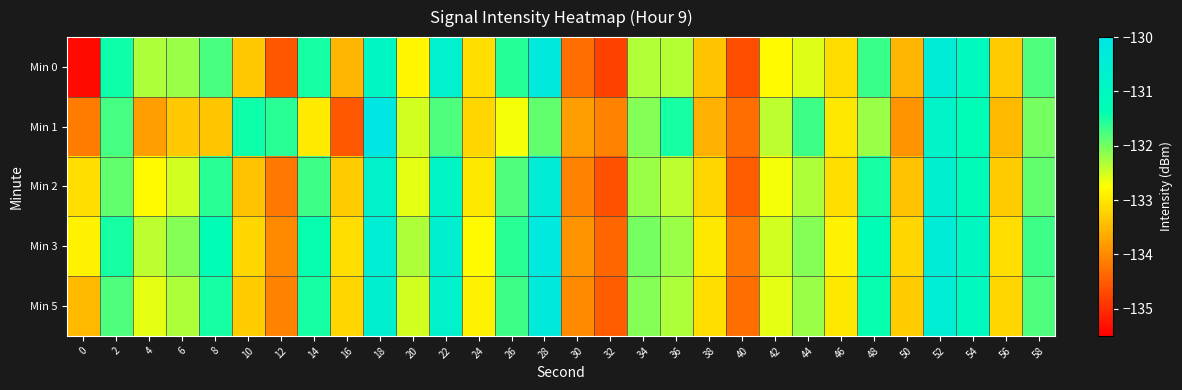

At which category is the sum across all series the highest?

52